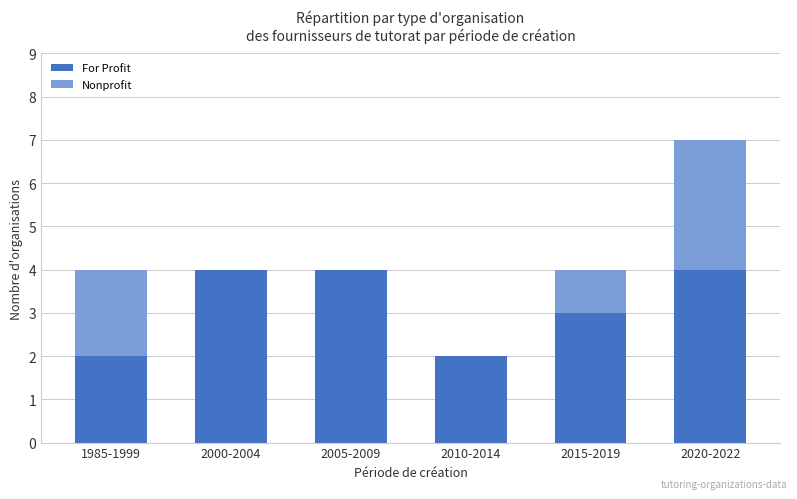

What is the highest value of the For Profit series?

4